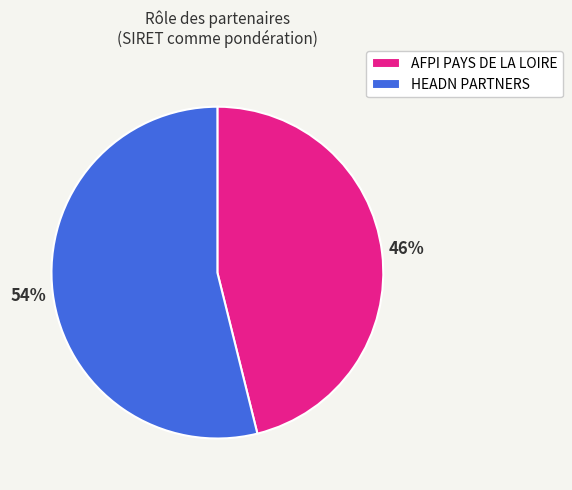

Rank the categories by value from lowest to highest.

AFPI PAYS DE LA LOIRE, HEADN PARTNERS